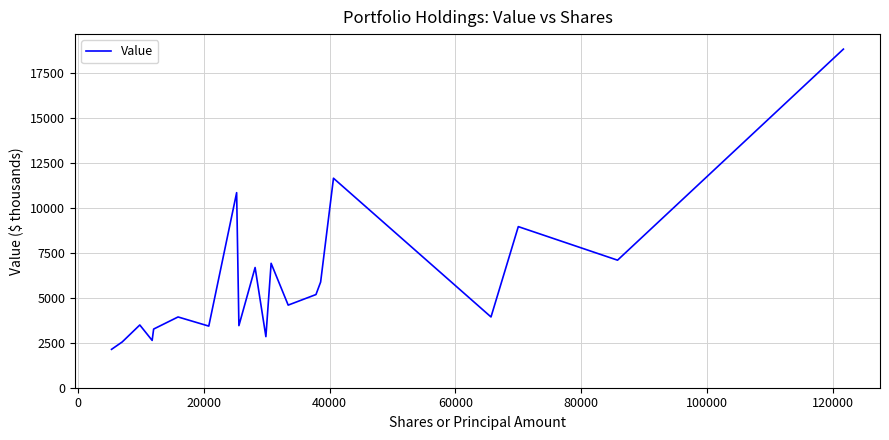

What is the smallest value displayed?

2134